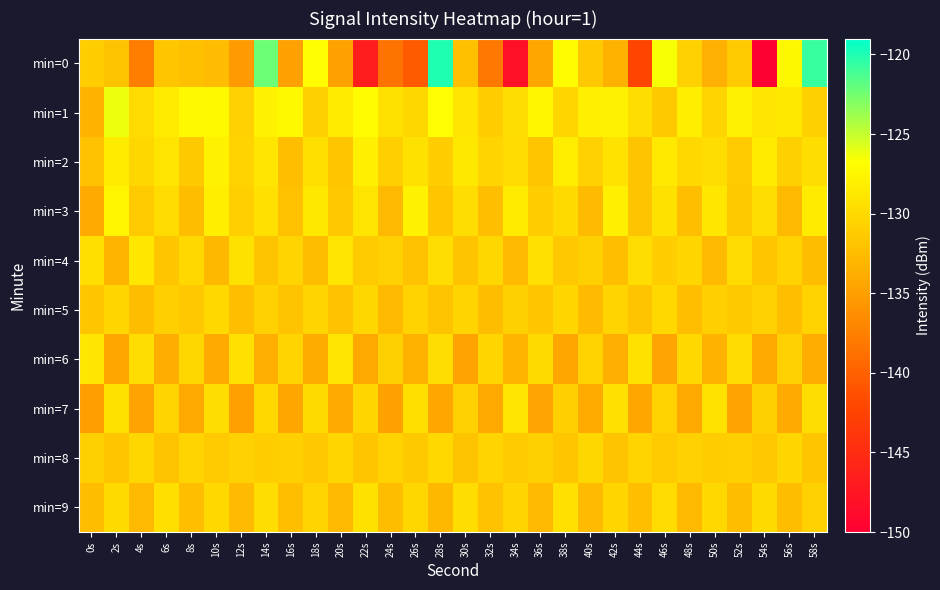

Rank the series by their maximum value, from lowest to highest.

min=5, min=8, min=9, min=7, min=6, min=4, min=2, min=3, min=1, min=0